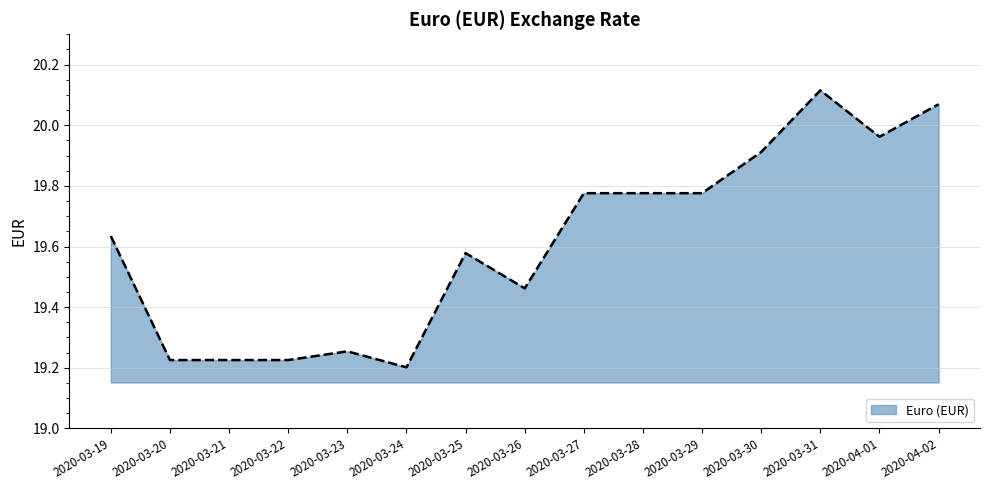

Which category has the highest value across all series?

2020-03-31